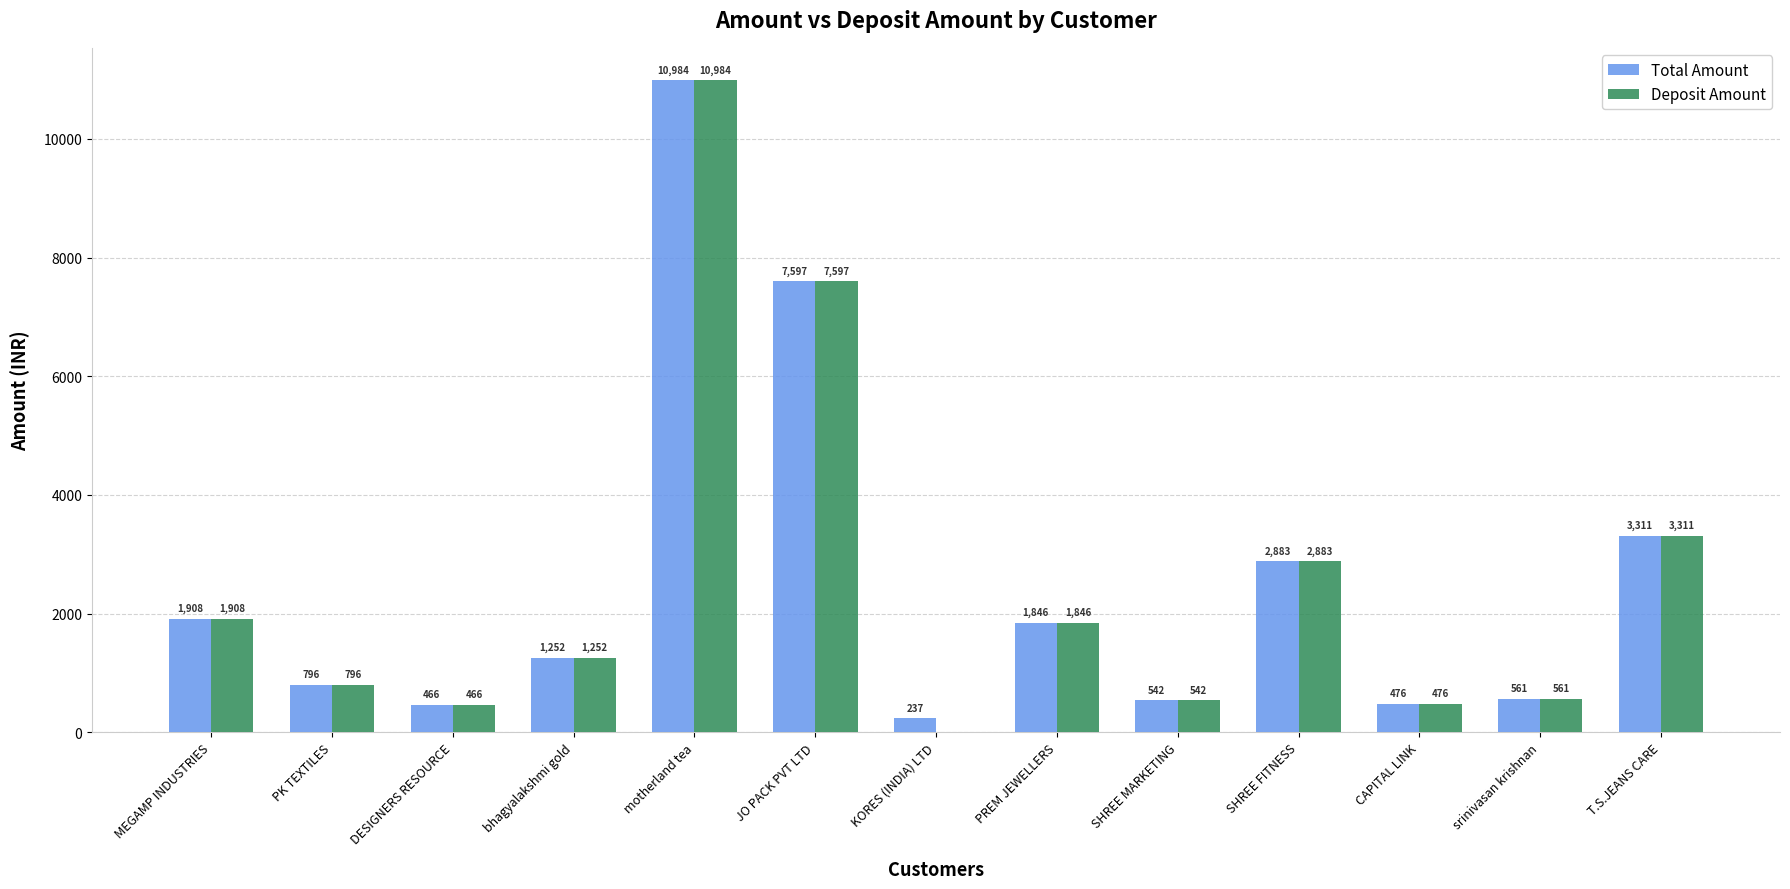

Where is Deposit Amount nearest to the value 5492?

JO PACK PVT LTD